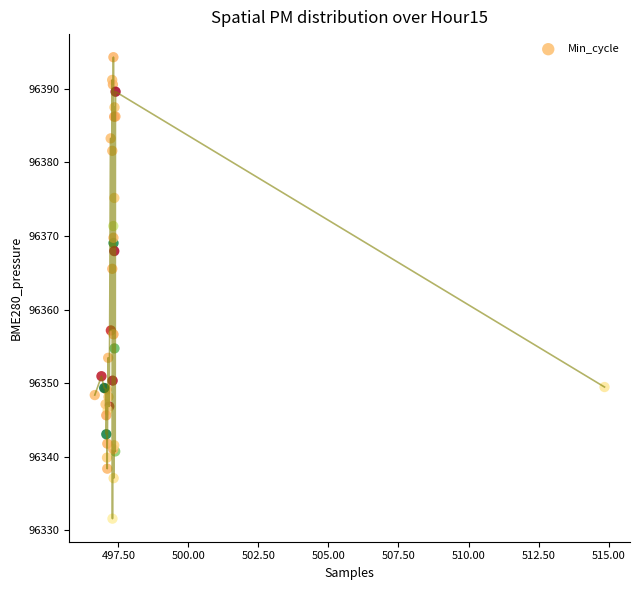

What Y value in the scatter plot is closest to 96362?

96365.5